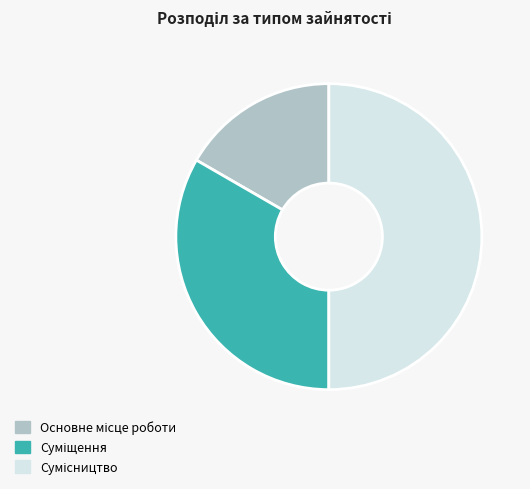

Count the number of slices in the pie.

3